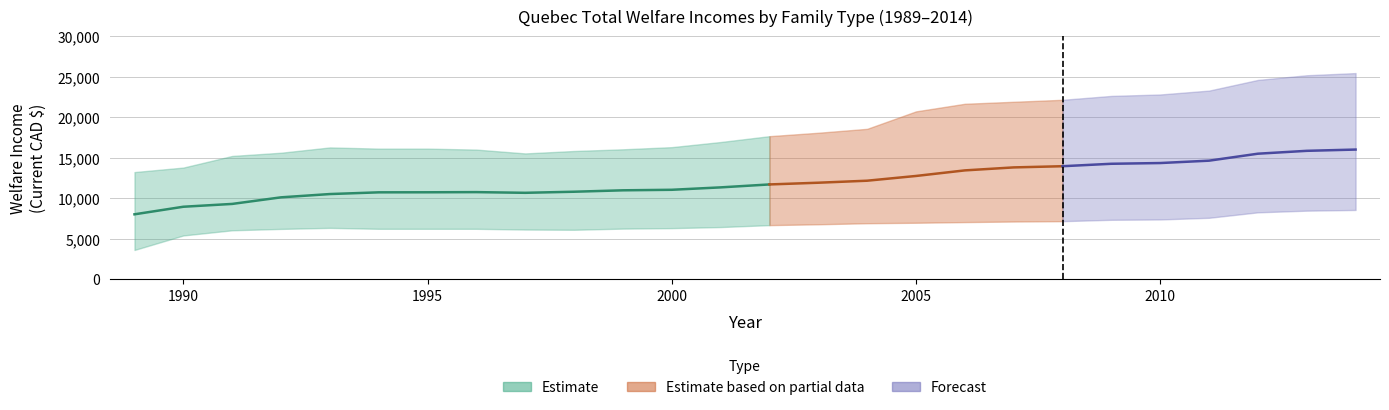

Is it true that Couple, two children equals 16251.0 at 1993?

True